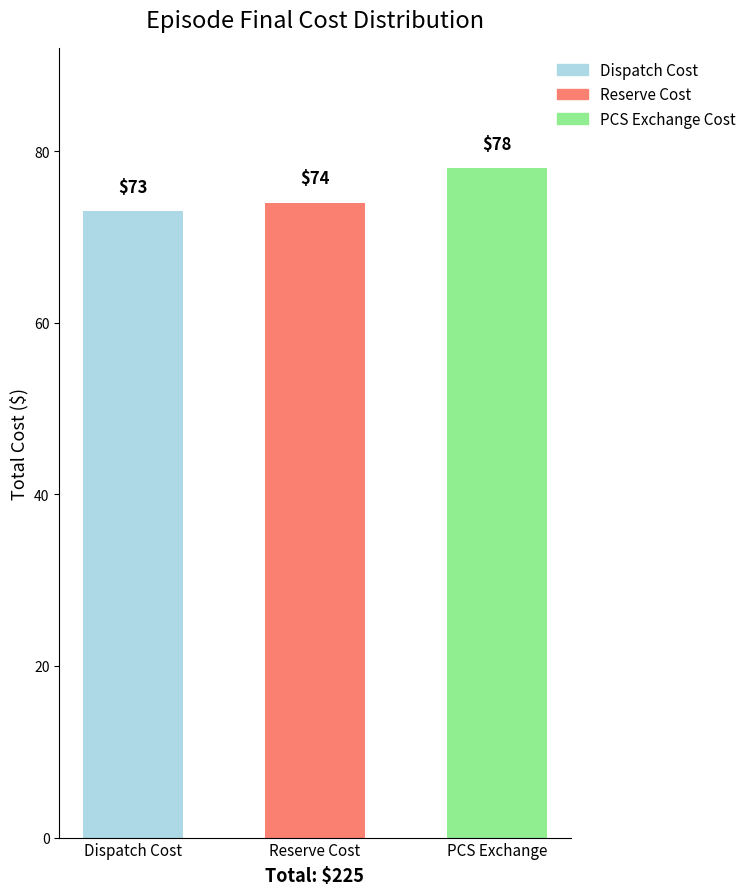

What is the change in value from Reserve Cost to PCS Exchange?

+4